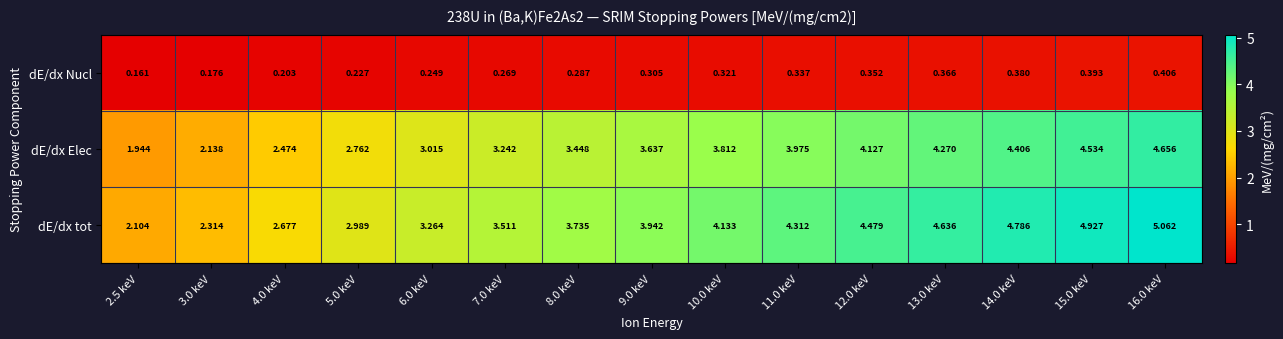

At which category does the chart reach its peak across all series?

16.0 keV